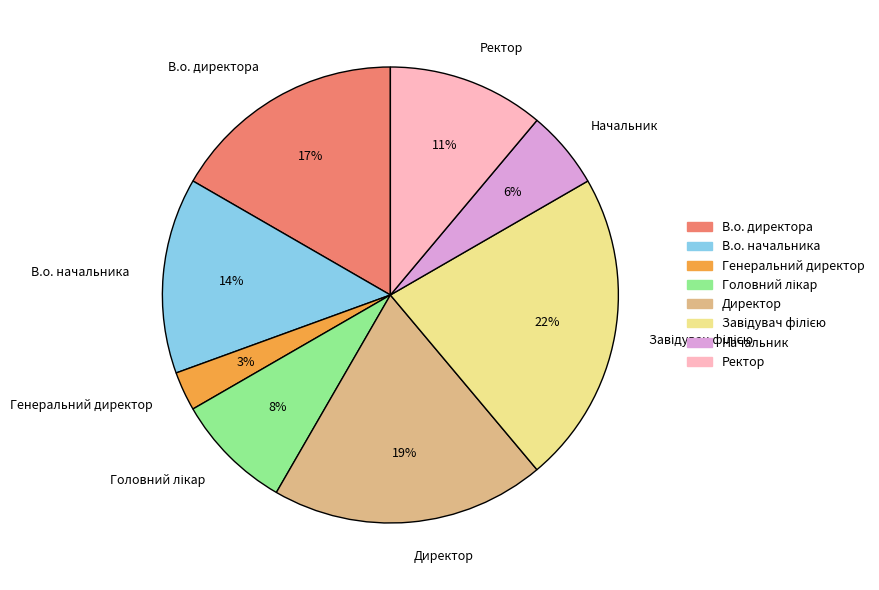

To the nearest percent, what is the average slice percentage?

12%